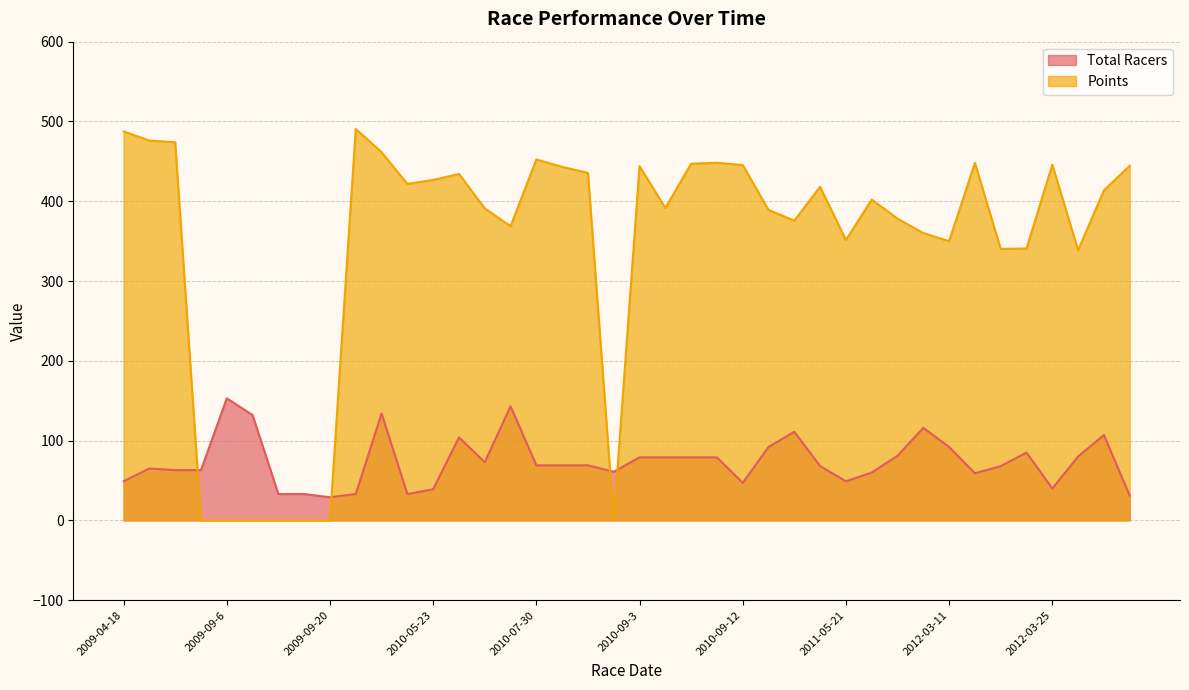

Does the chart display data point markers on the line(s)?

No